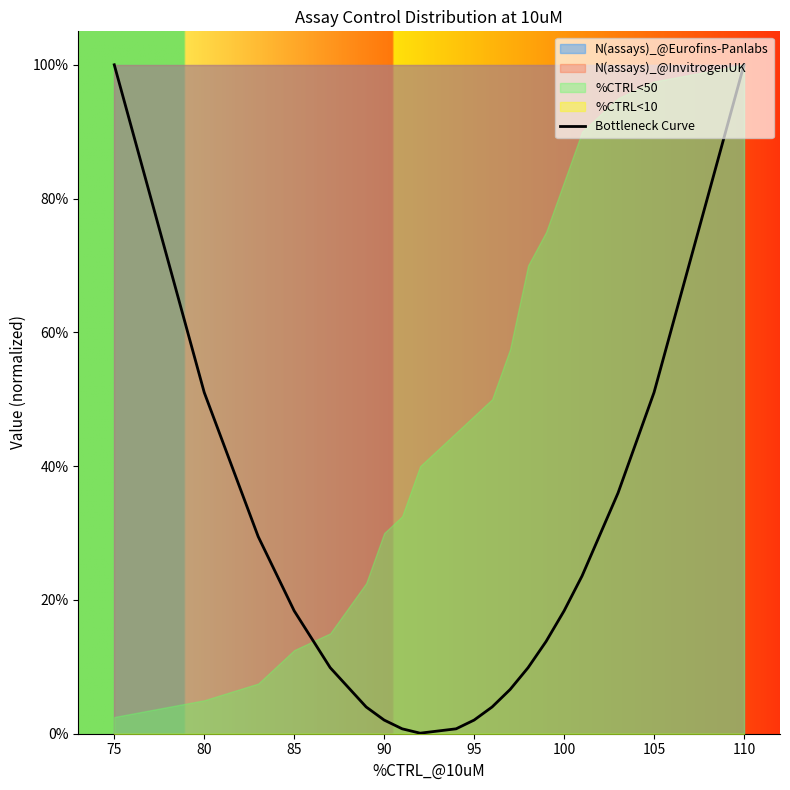

What is the difference between the second highest and minimum values?

99.9